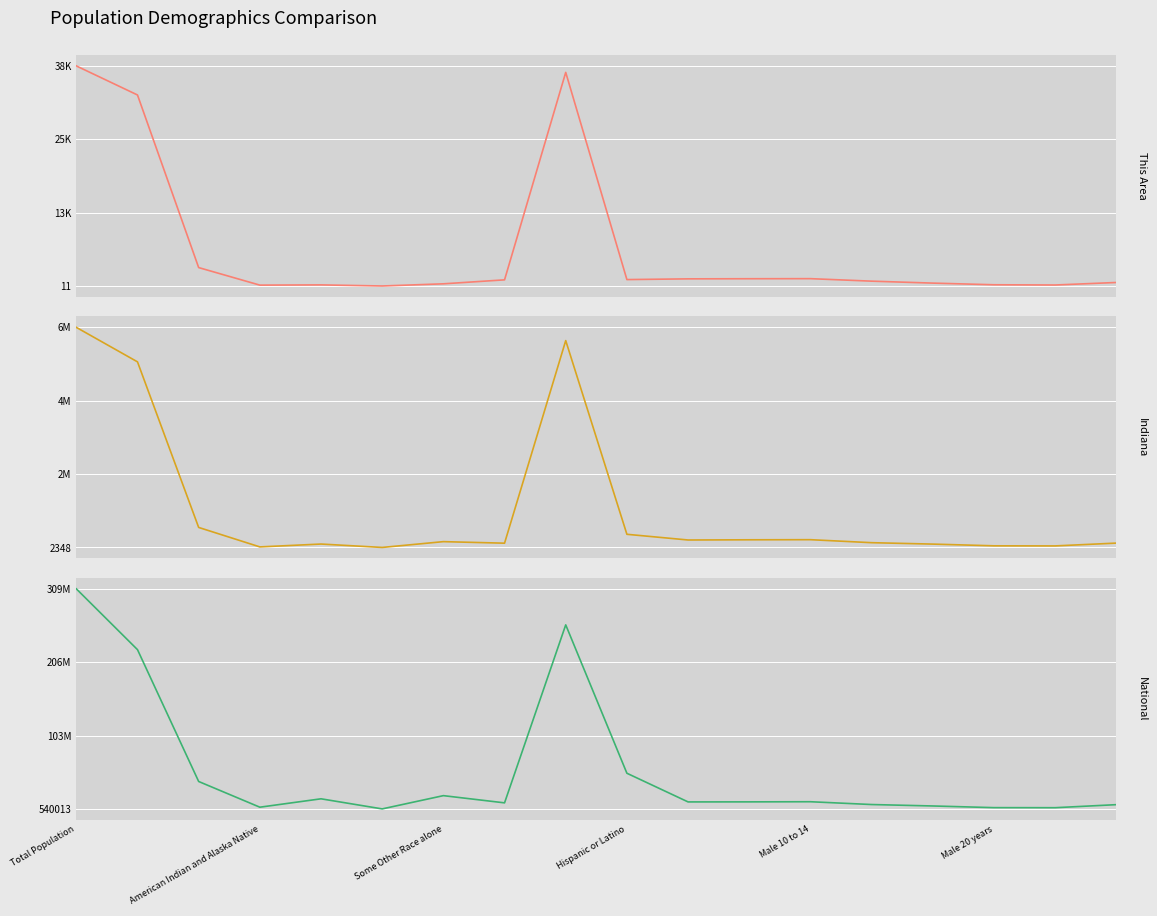

Reading right to left, list all the values displayed in this chart.

This Area: 611	180	220	504	837	1265	1252	1231	1106	36527	1061	382	11	199	159	3157	32664	37633
Indiana: 130517	47542	50209	100899	142591	230960	227736	221819	389707	6094095	127901	173314	2348	102474	18462	591397	5467906	6483802
National: 6482659	2223198	2308319	4647457	6656209	10579862	10389638	10319427	50477594	258267944	9009073	19107368	540013	14674252	2932248	38929319	223553265	308745538